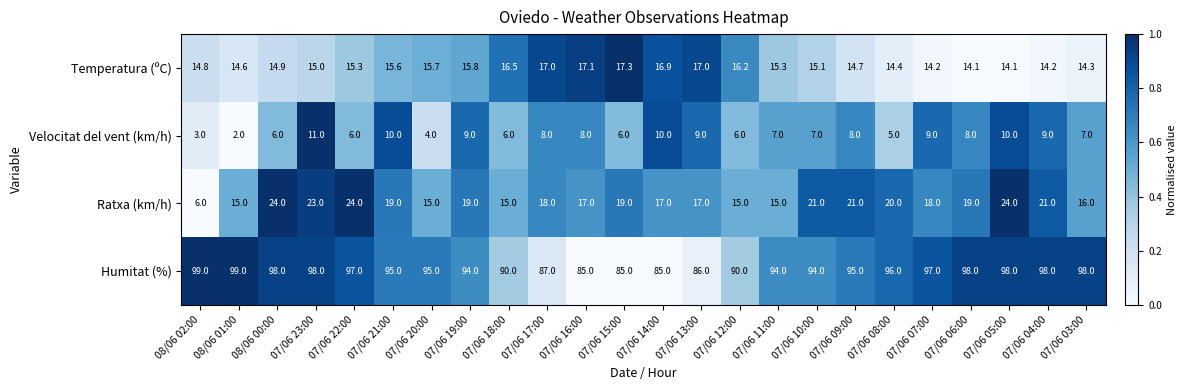

List the series in order of their peak value, highest first.

Humitat (%), Ratxa (km/h), Temperatura (ºC), Velocitat del vent (km/h)